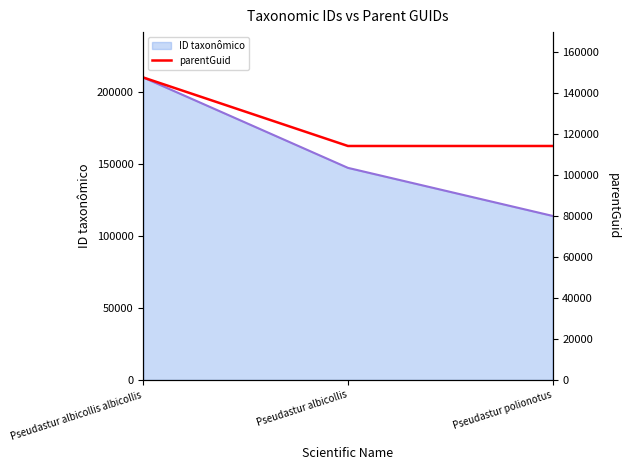

Which category has the lowest value in the ID taxonômico series?

Pseudastur polionotus